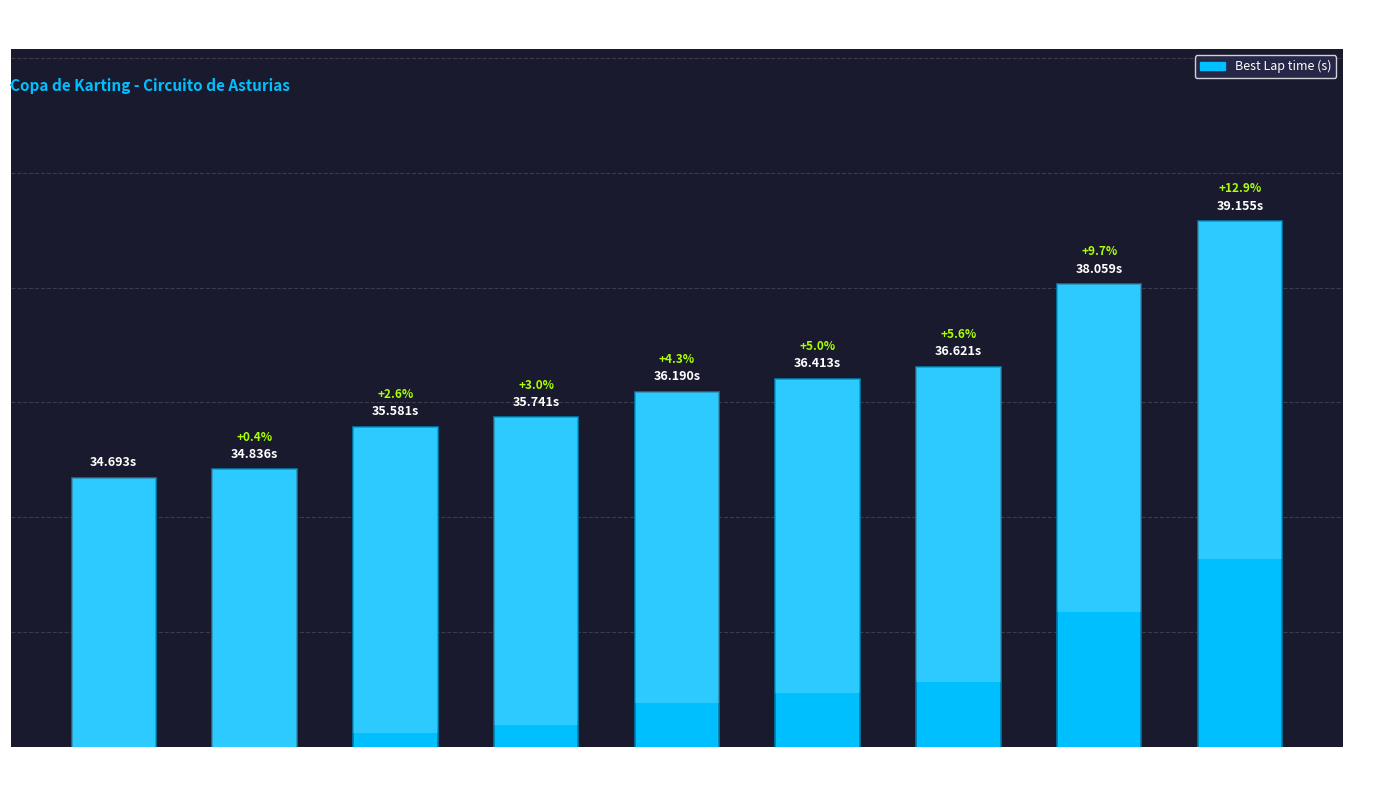

What is the smallest value displayed?

34.7